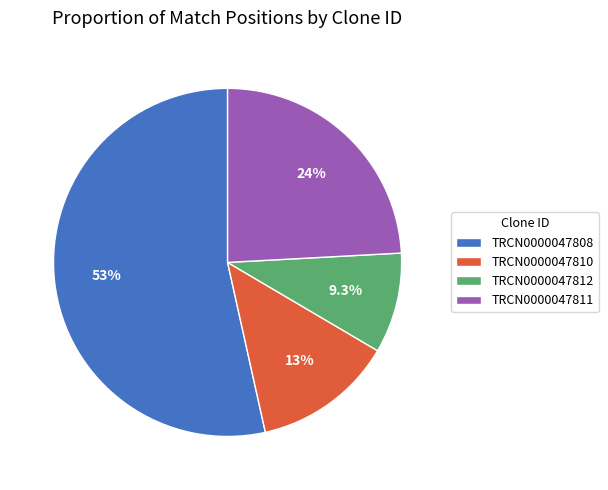

Rank the categories by value from lowest to highest.

TRCN0000047812, TRCN0000047810, TRCN0000047811, TRCN0000047808